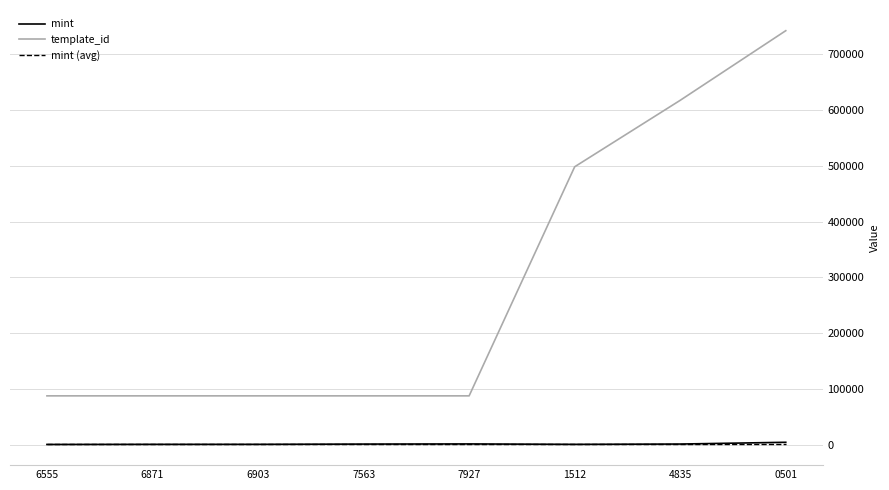

How many lines are shown in the chart?

3